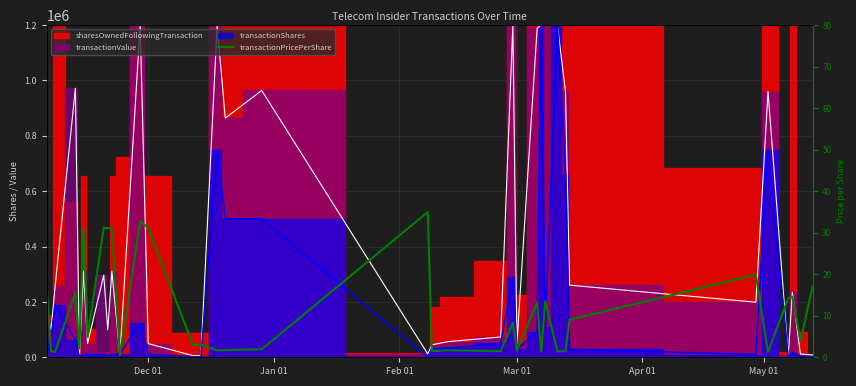

What is the average value?

11.2